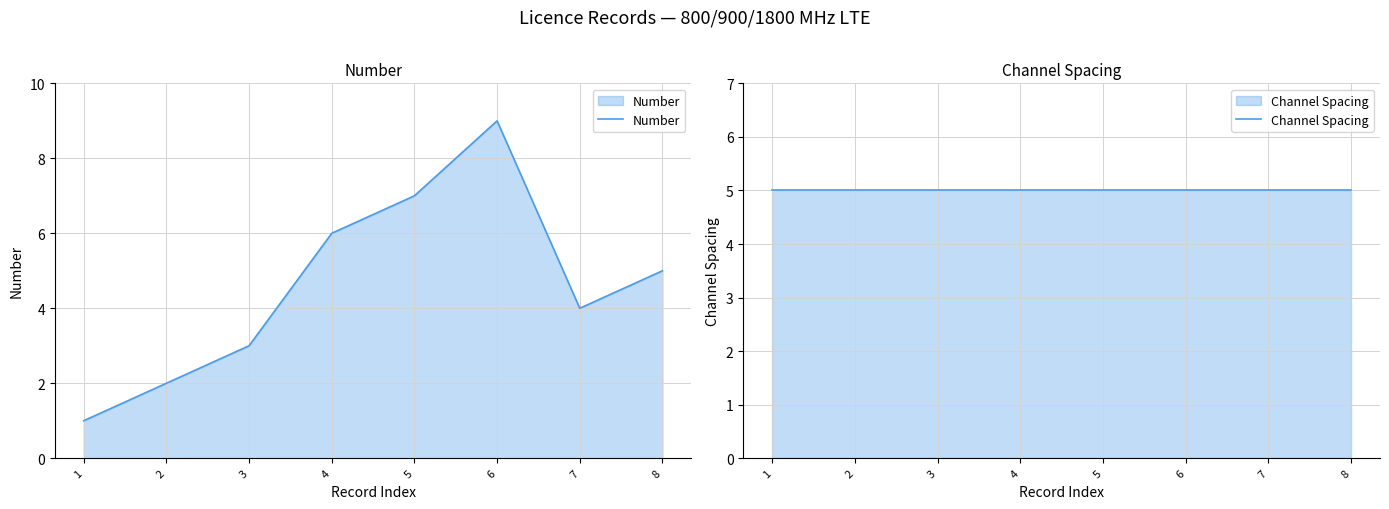

Rank the series by their maximum value, from lowest to highest.

Channel Spacing, Number